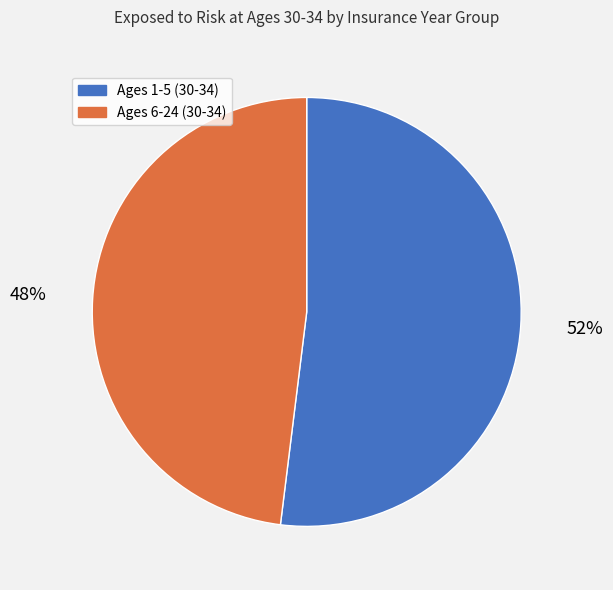

To the nearest percent, what is the difference between the largest and smallest slice percentages?

4%